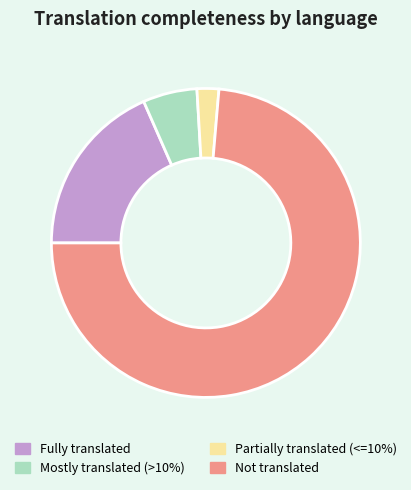

The Partially translated (<=10%) slice represents 2% of the pie. True or false?

True